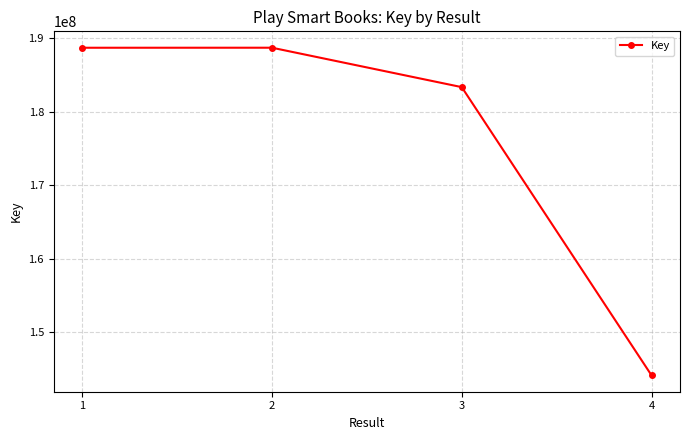

What is the value of the 2nd point from the left?

188677975